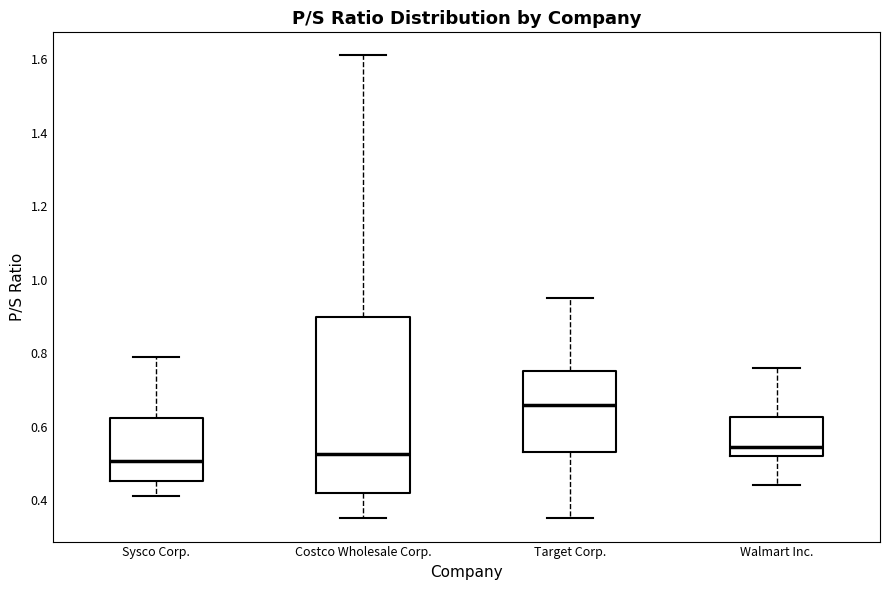

Reading left to right, transcribe this box plot: for each box, give where its median line is, the range the box spans, and where its two whiskers end, as read against the y-axis. The values are not printed on the chart, so give them approximately, as read against the axis.

Sysco Corp.: median 0.50, box 0.46 to 0.62, whiskers 0.42 to 0.80
Costco Wholesale Corp.: median 0.52, box 0.42 to 0.90, whiskers 0.36 to 1.62
Target Corp.: median 0.66, box 0.54 to 0.76, whiskers 0.36 to 0.96
Walmart Inc.: median 0.54, box 0.52 to 0.62, whiskers 0.44 to 0.76